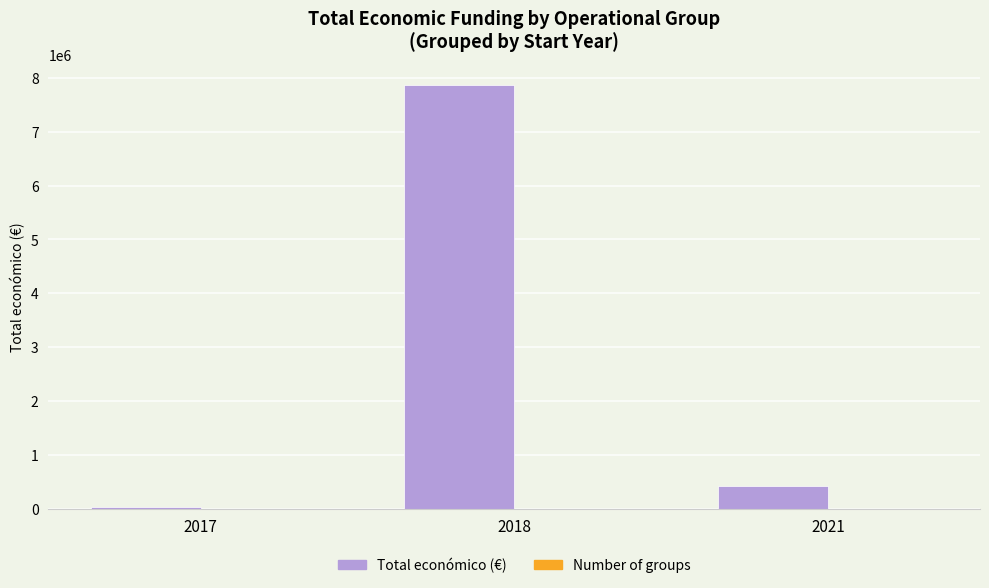

What is the maximum value shown in the chart?

7857905